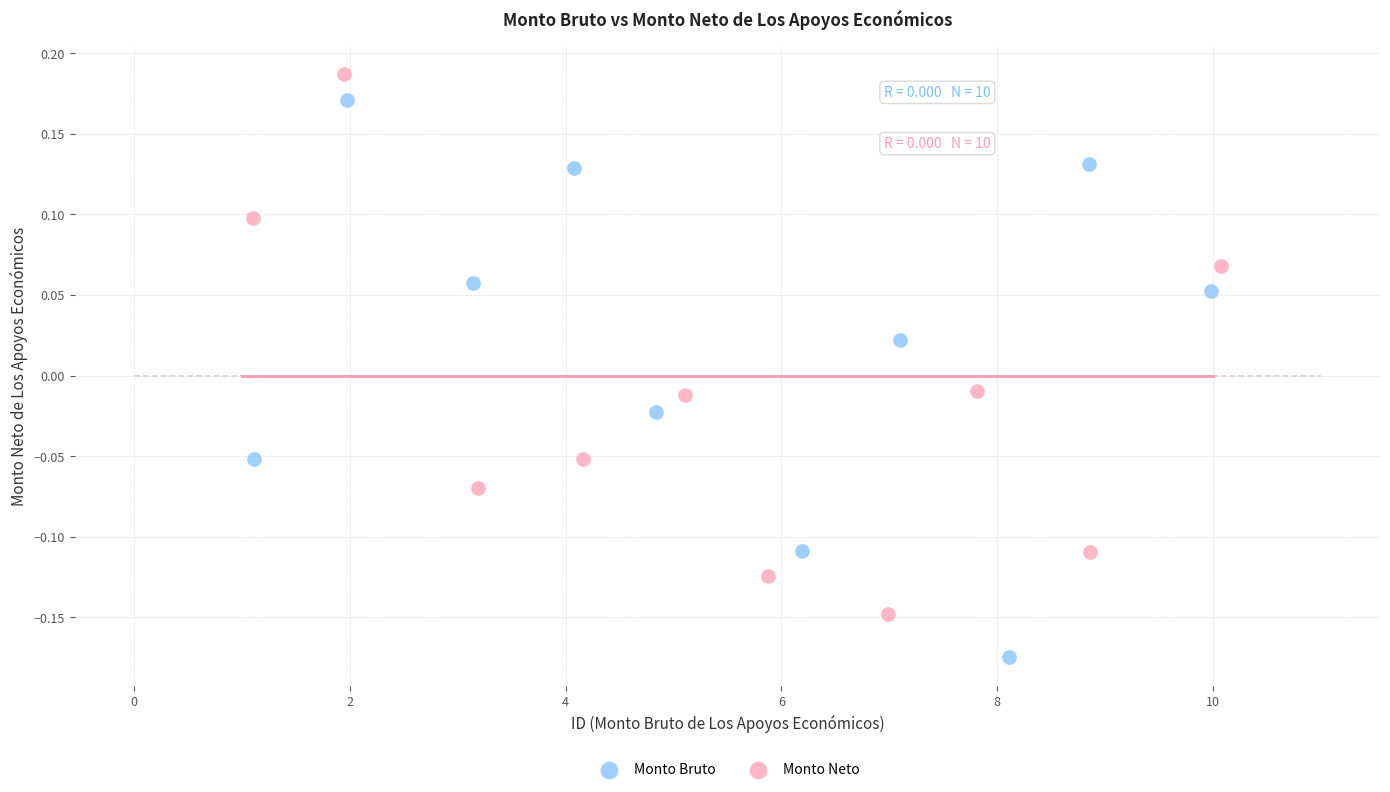

Which series has the widest spread of Y values?

Monto Bruto